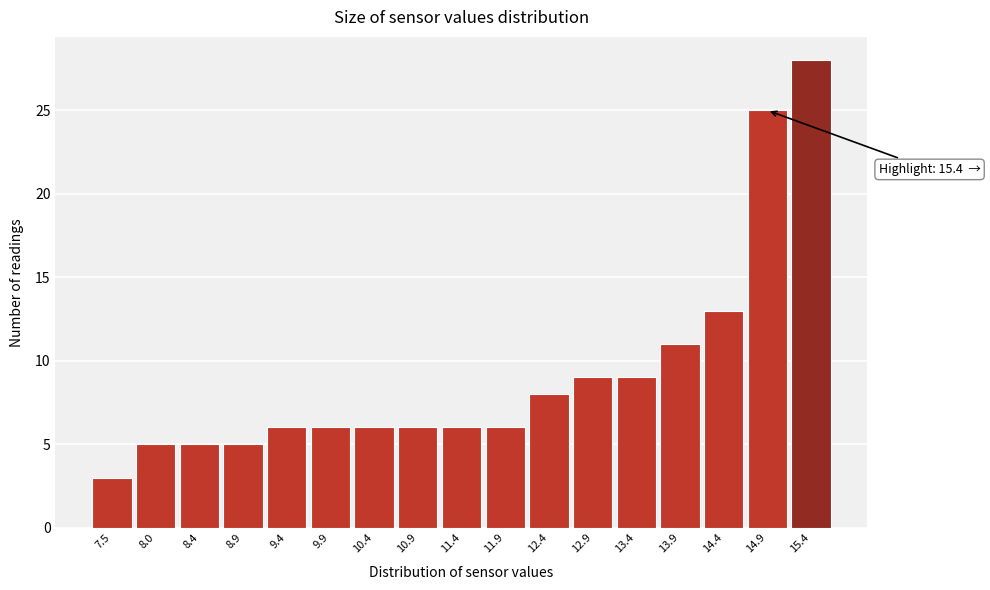

Reading left to right, list all the values displayed in this chart.

7.5=3	8.0=5	8.4=5	8.9=5	9.4=6	9.9=6	10.4=6	10.9=6	11.4=6	11.9=6	12.4=8	12.9=9	13.4=9	13.9=11	14.4=13	14.9=25	15.4=28